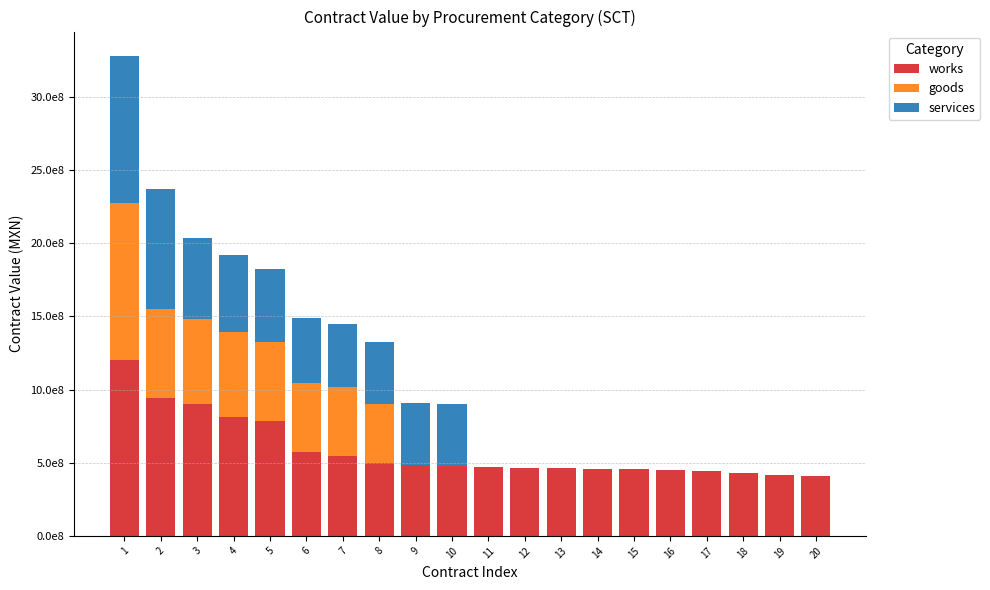

What are all the series names shown in the legend?

works, goods, services